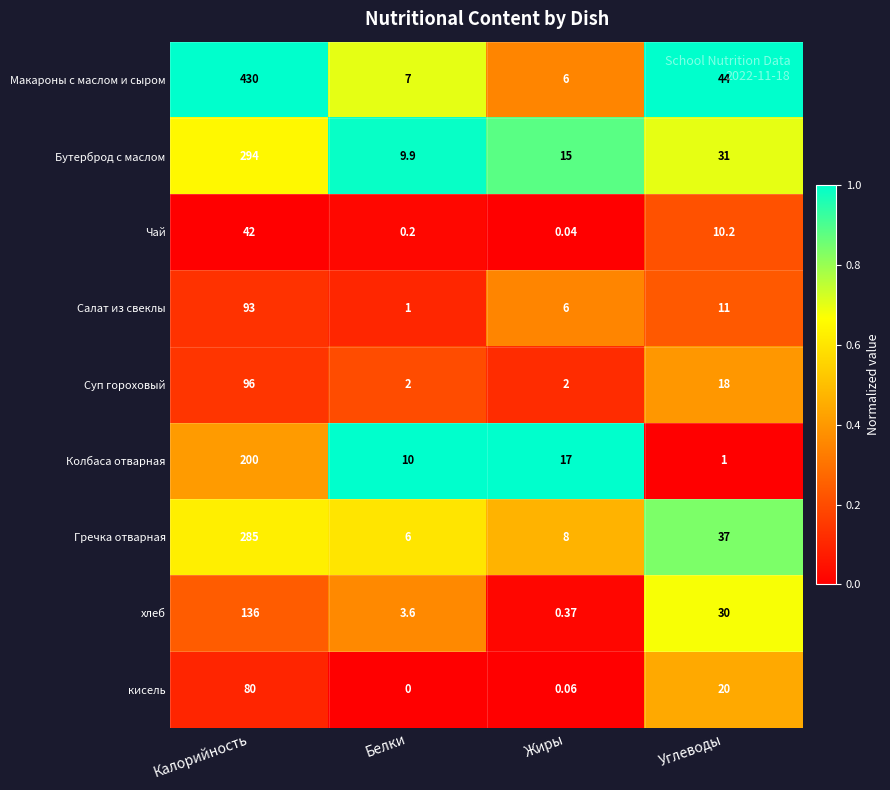

Which series has the widest spread of values?

Макароны с маслом и сыром